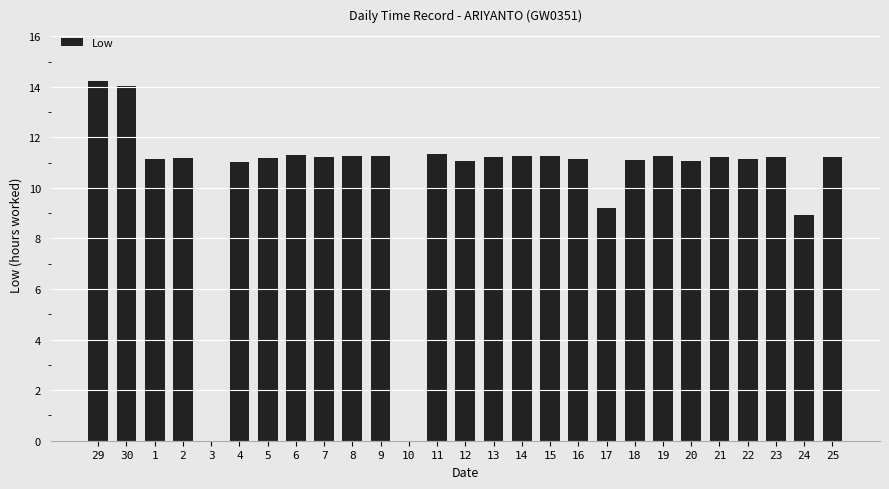

What is the greatest value displayed?

14.2